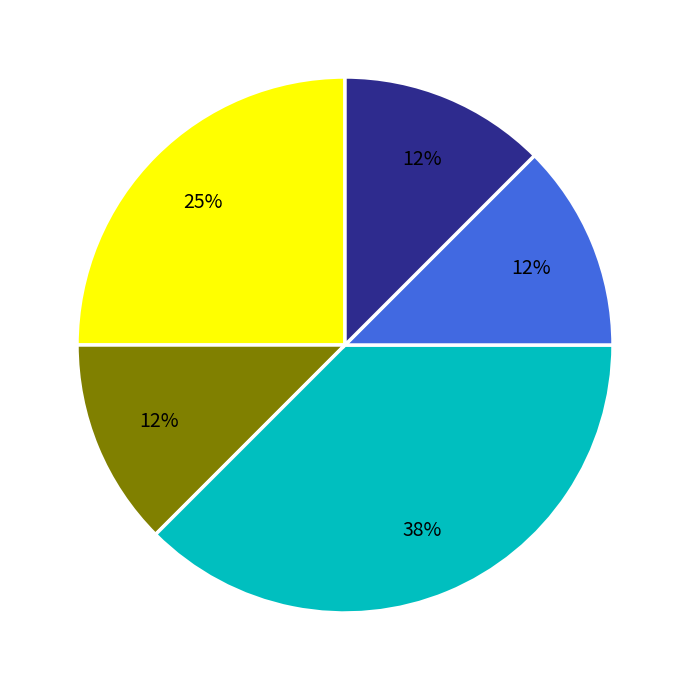

Is there any slice that represents more than half of the pie?

No